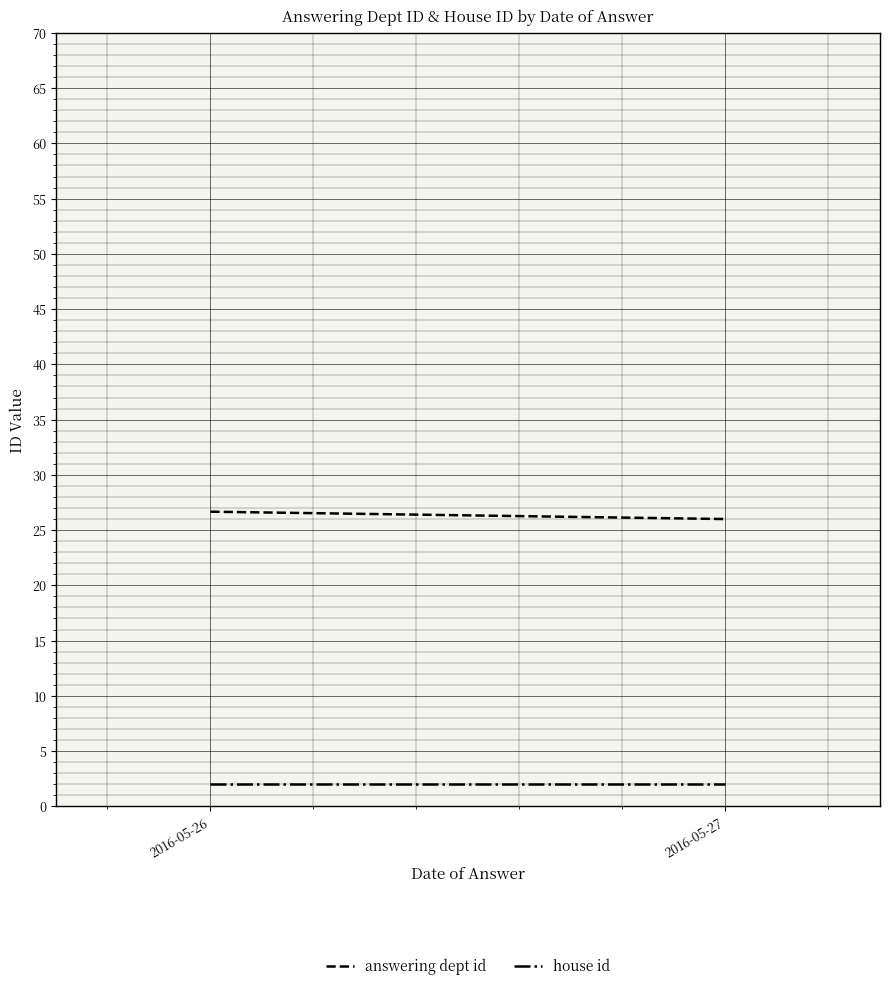

Is it true that house id equals 2.0 at 2016-05-27?

True